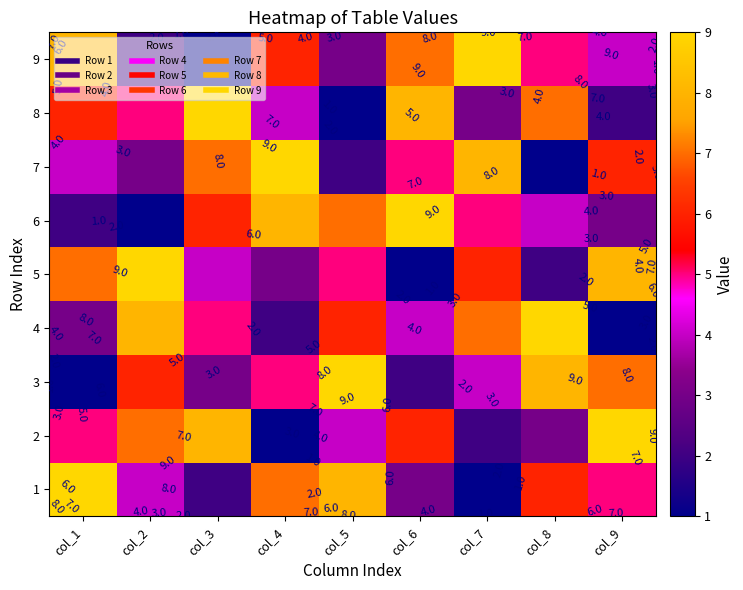

Is the value of 4 at col_1 greater than the value of 3 at col_2?

No